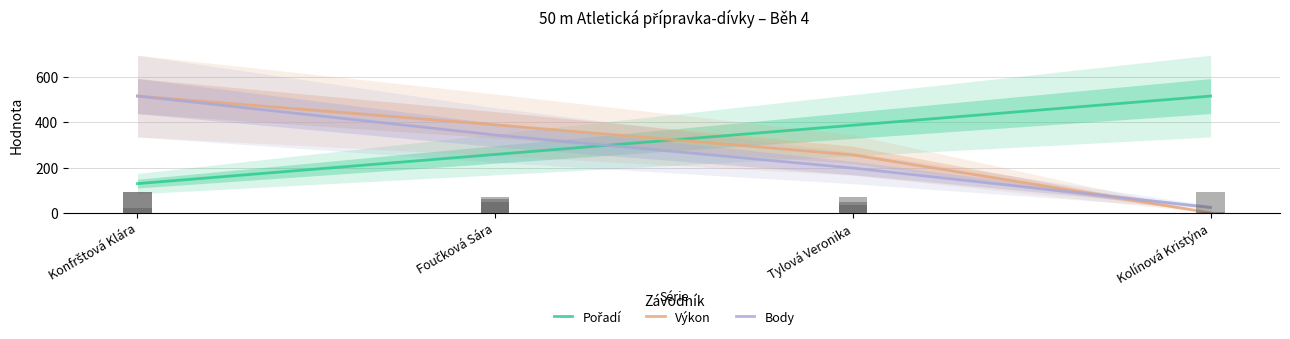

Between Foučková Sára and Tylová Veronika, which series saw the biggest shift?

Body